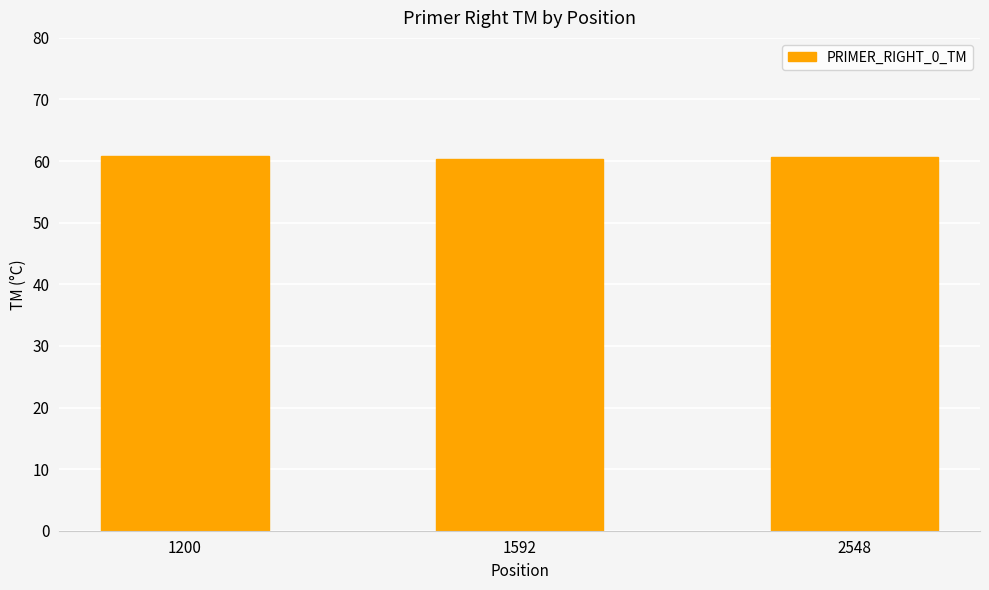

Does the chart contain stacked bars?

No